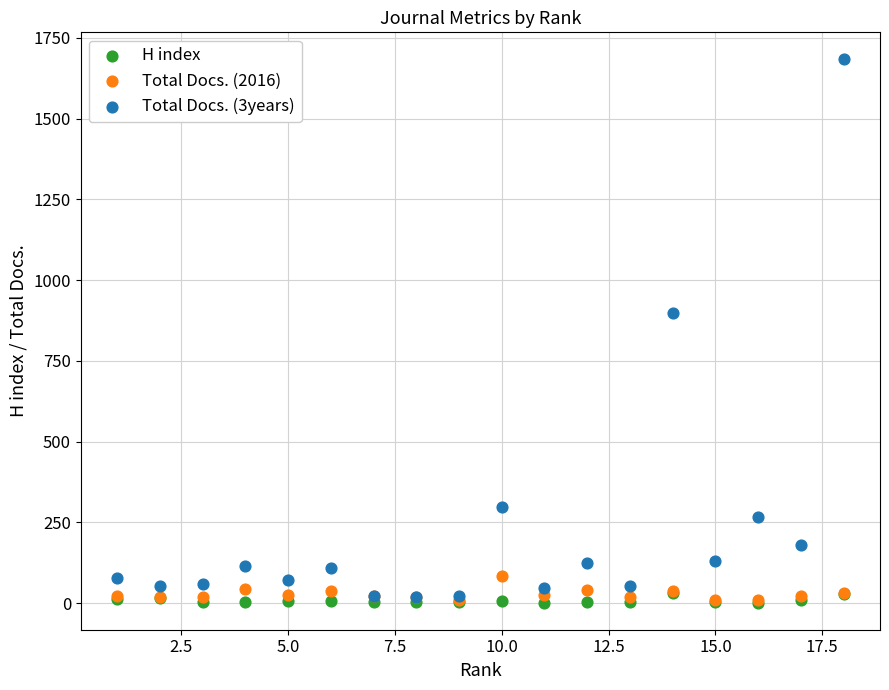

Across all series, what Y value is closest to 842?

898